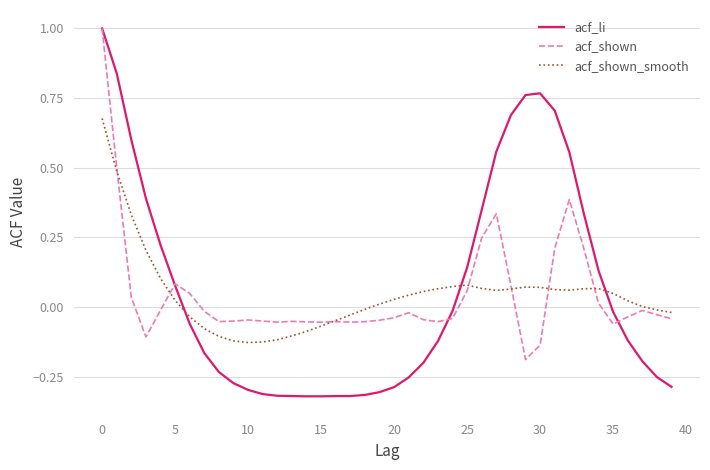

What is the maximum value shown in the chart?

1.0